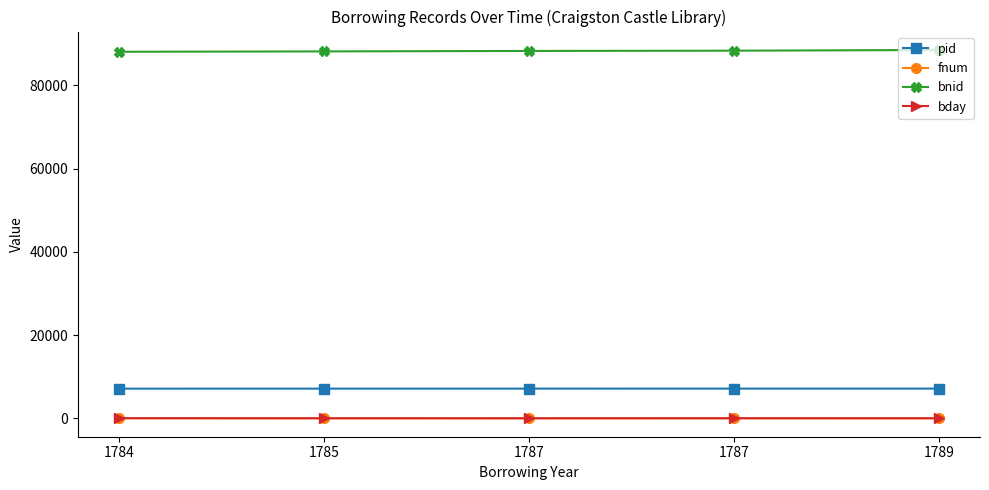

Is it true that fnum equals 17 at 1785?

False